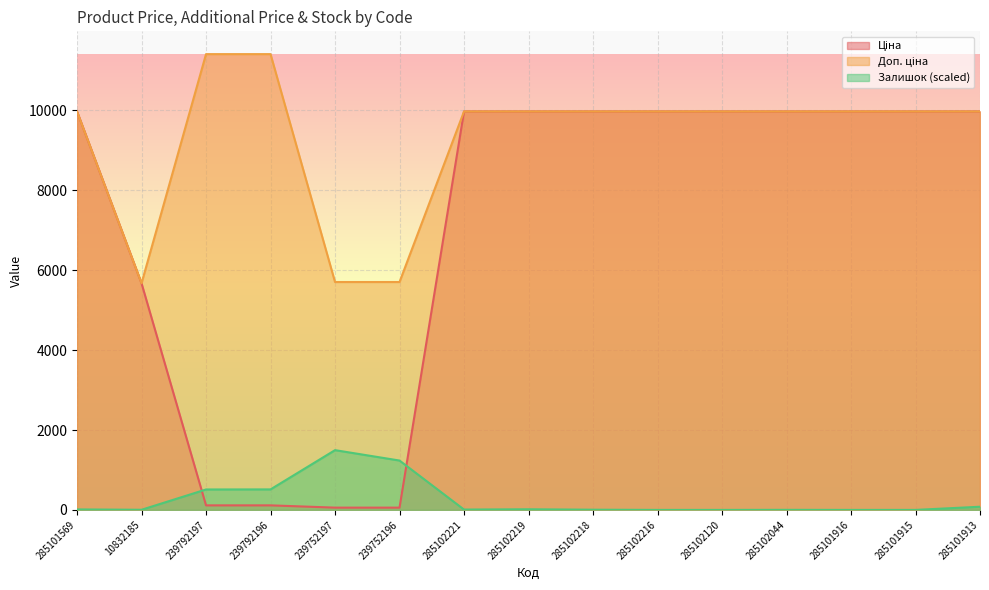

At which label is Доп. ціна closest to 8541?

285101569